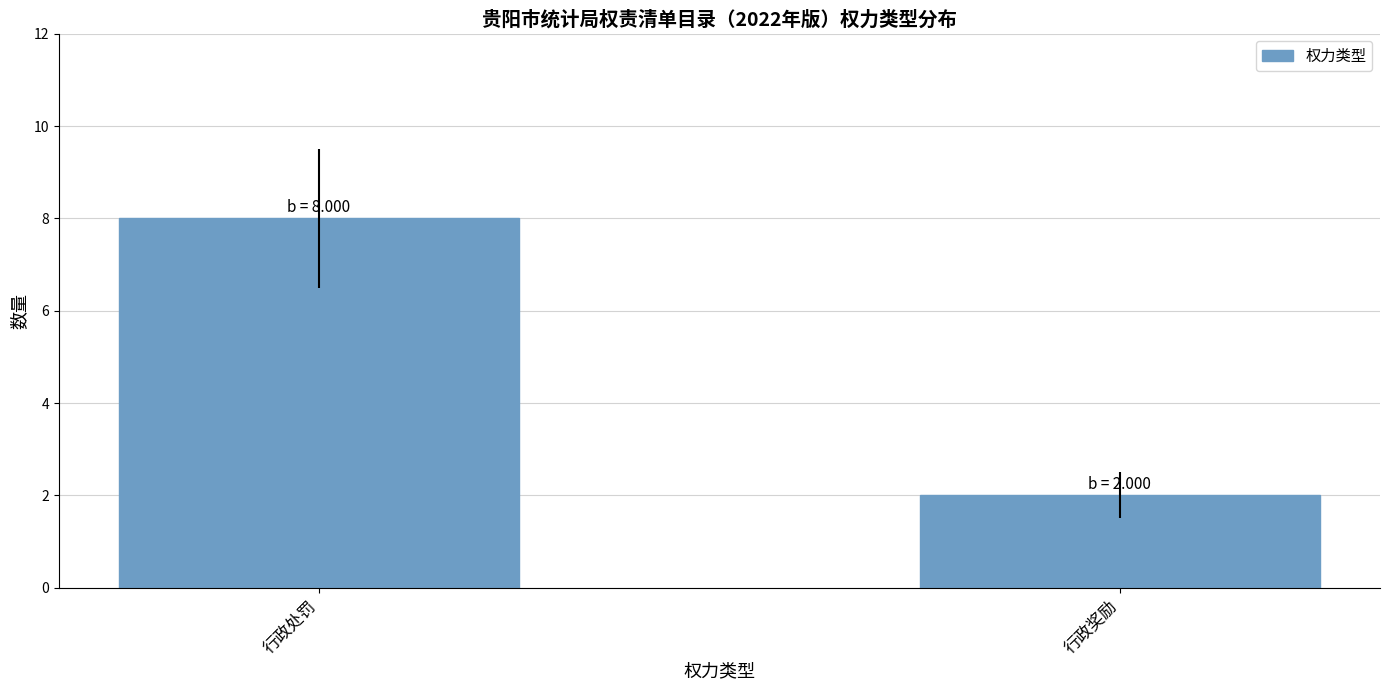

Read the value at 行政处罚.

8